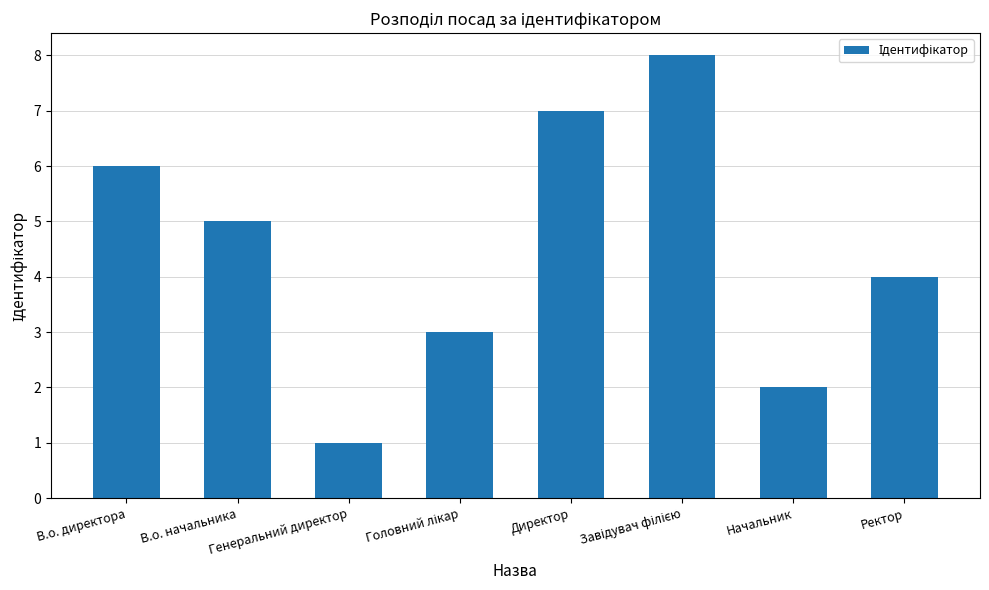

What position from the left is Ректор?

8